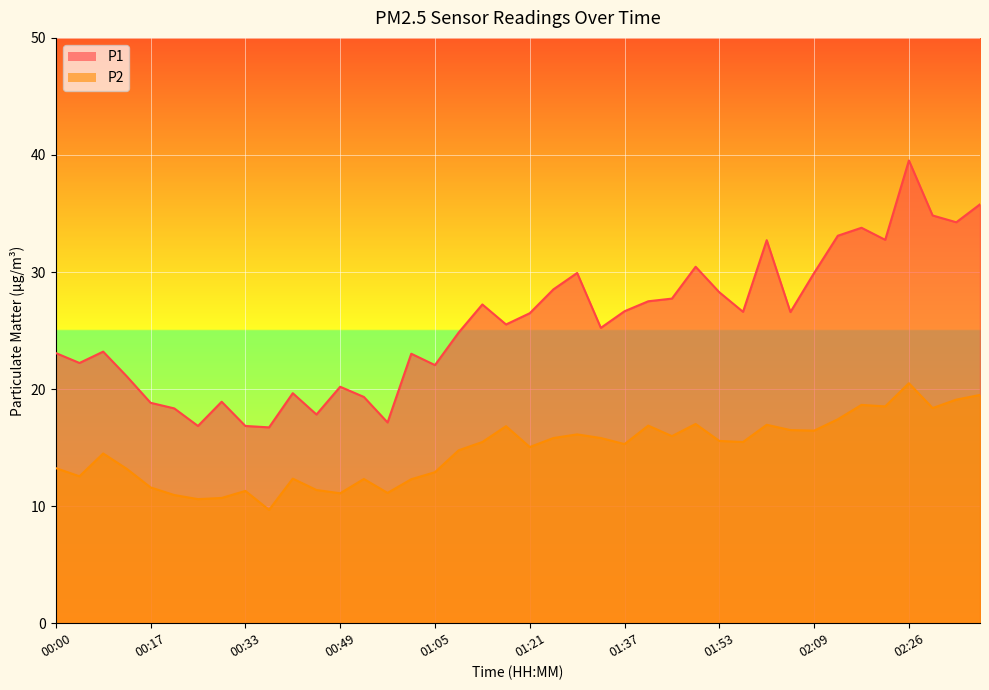

Where is the first local maximum for P1?

00:09